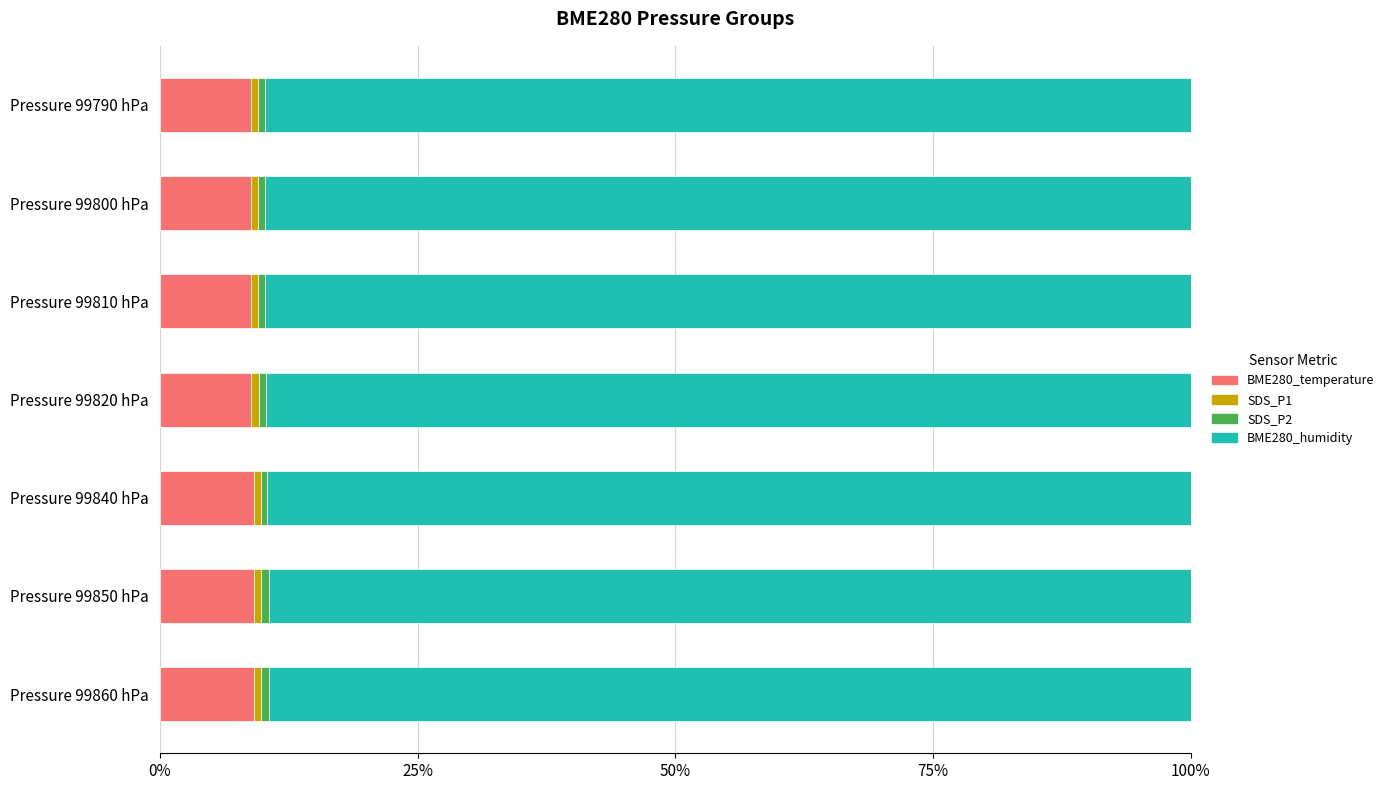

The value of BME280_temperature at Pressure 99820 hPa is 2.7. True or false?

False